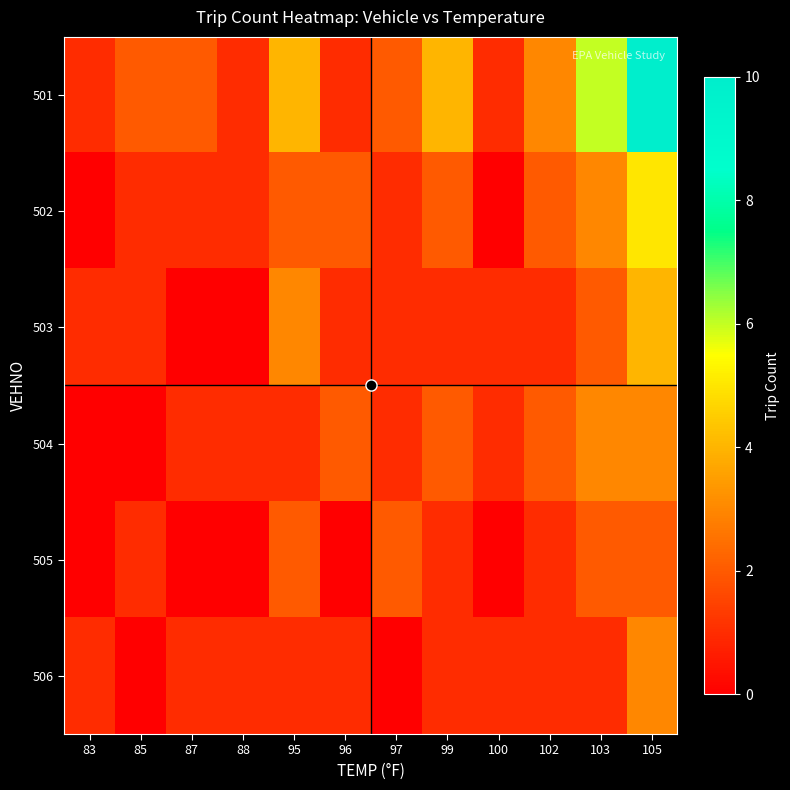

List the series in order of their peak value, lowest first.

505, 504, 506, 503, 502, 501